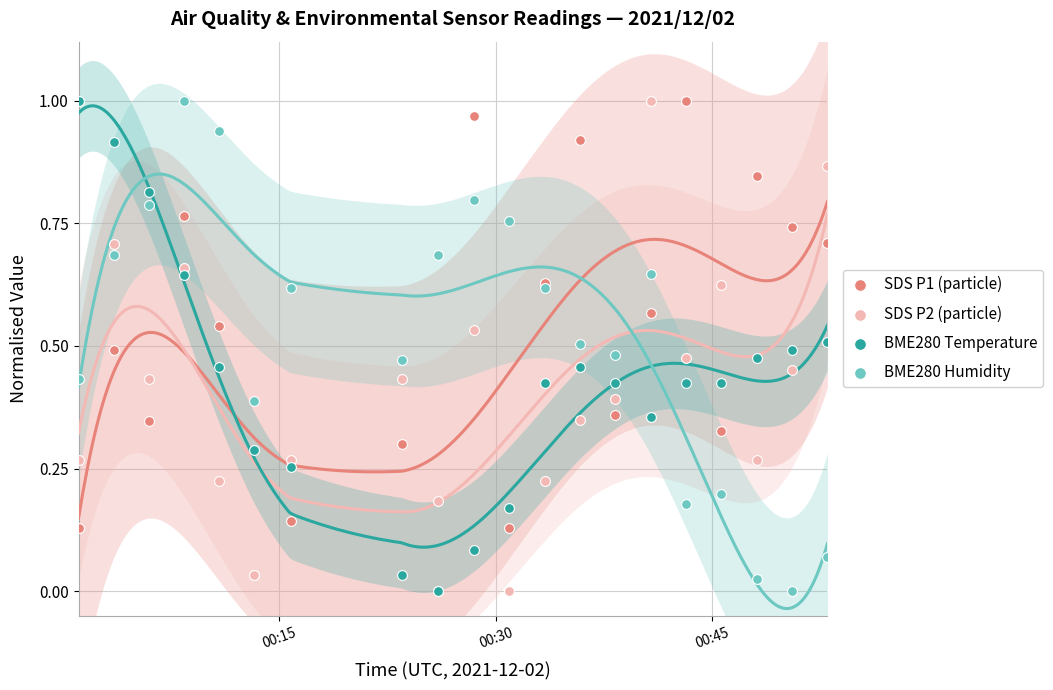

Which series contains the lowest Y value?

SDS P1 (particle)